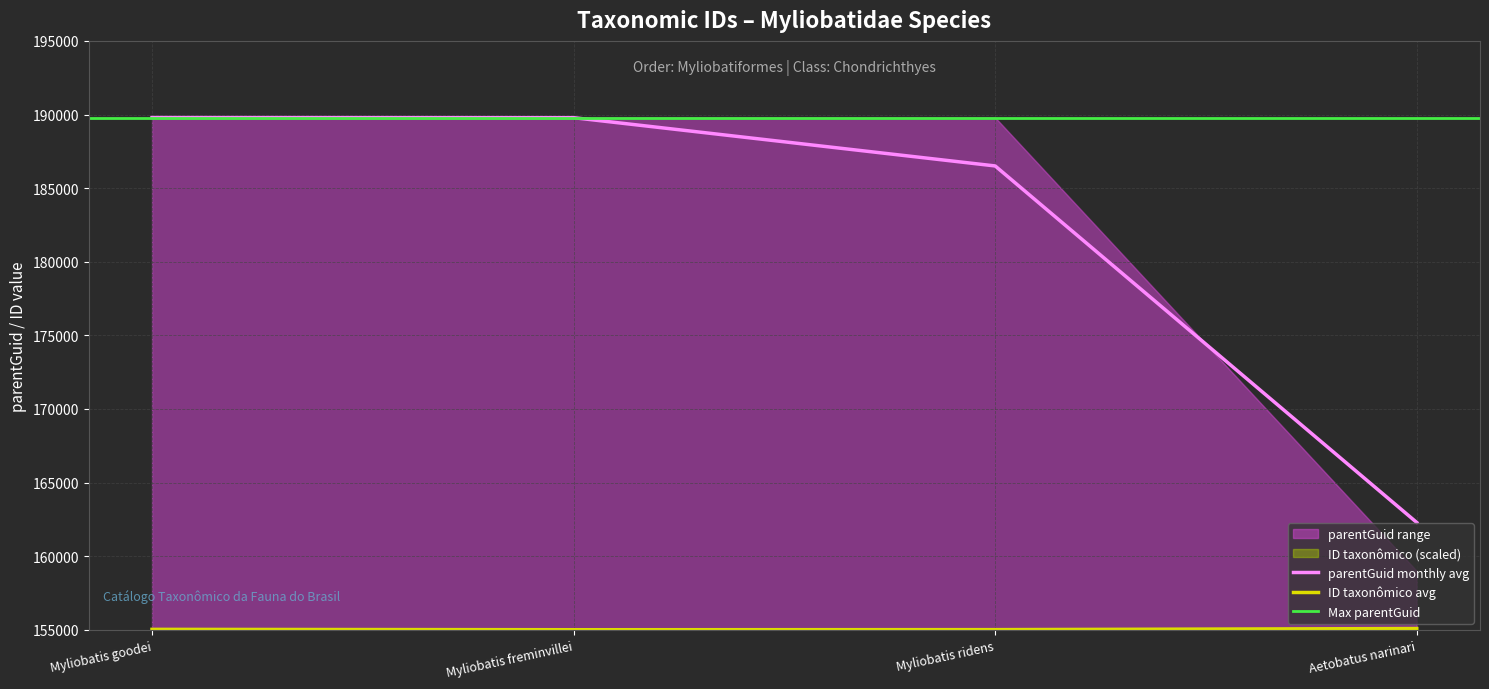

True or false: parentGuid monthly avg has a value of 278794.6 at Myliobatis freminvillei.

False